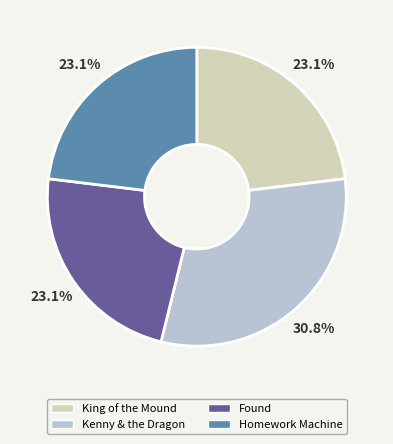

To the nearest percent, what percentage of the pie is King of the Mound?

23%